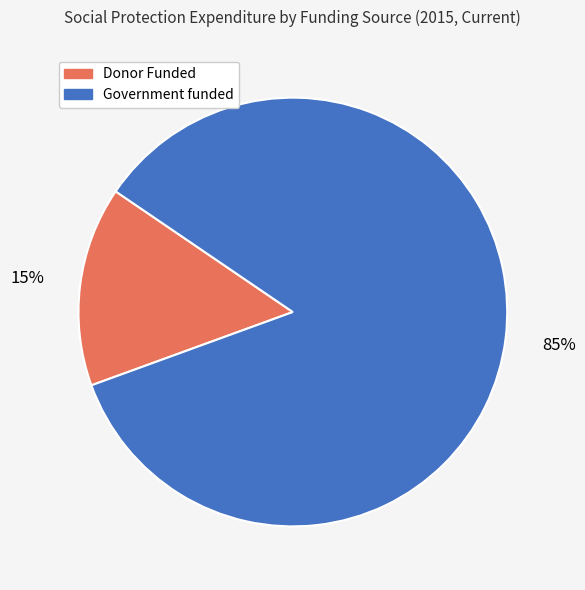

The Government funded slice represents 91% of the pie. True or false?

False